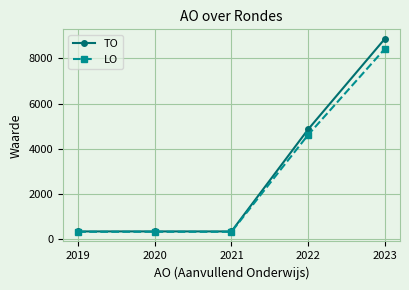

List the series in order of their peak value, lowest first.

LO, TO